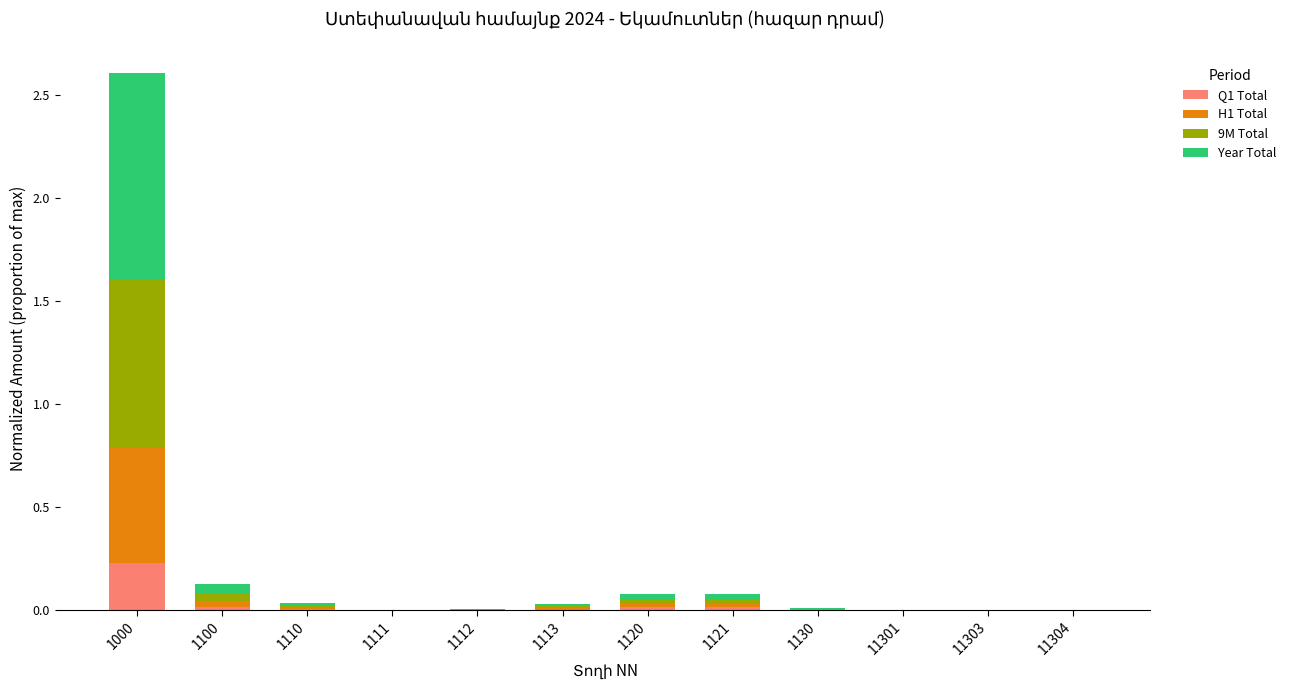

What is the sum of all Q1 Total values?

0.3